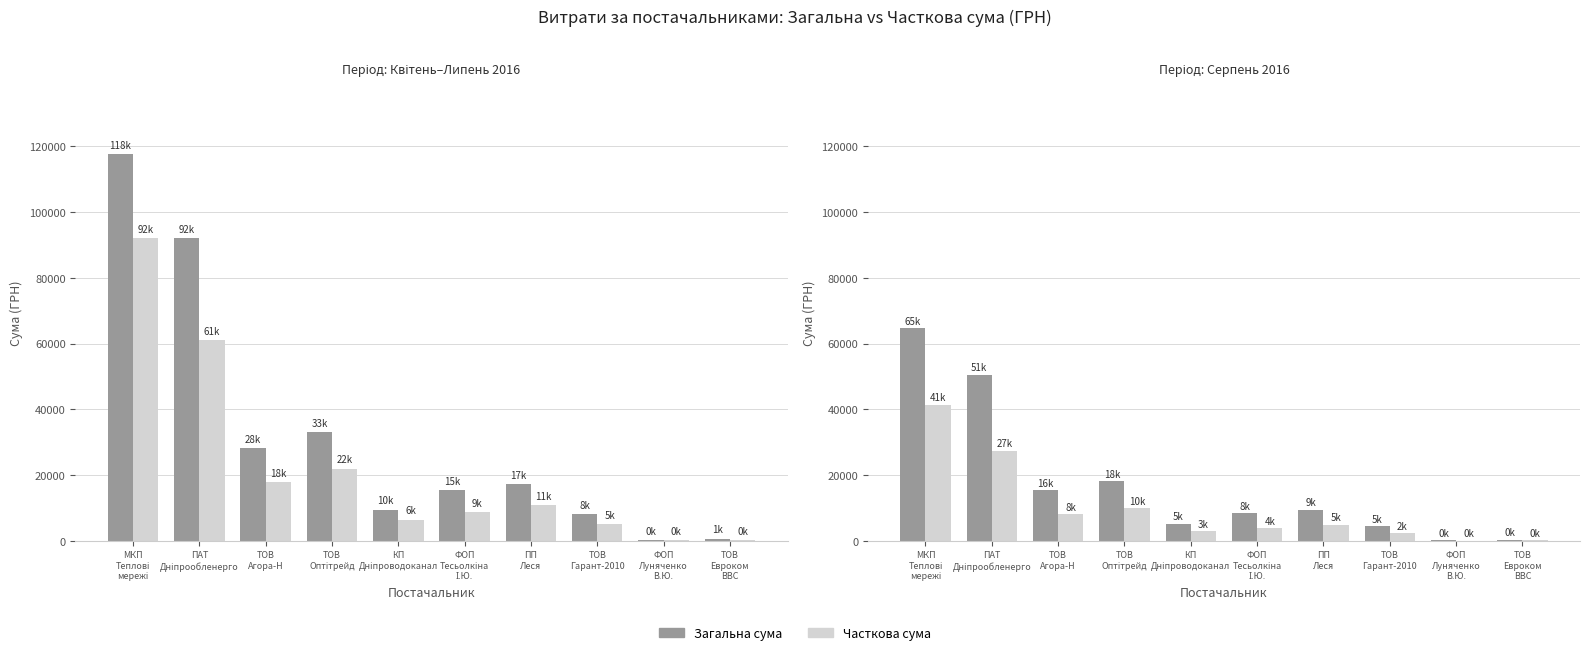

Where does the Часткова сума series first go above 4950?

МКП
Теплові
мережі